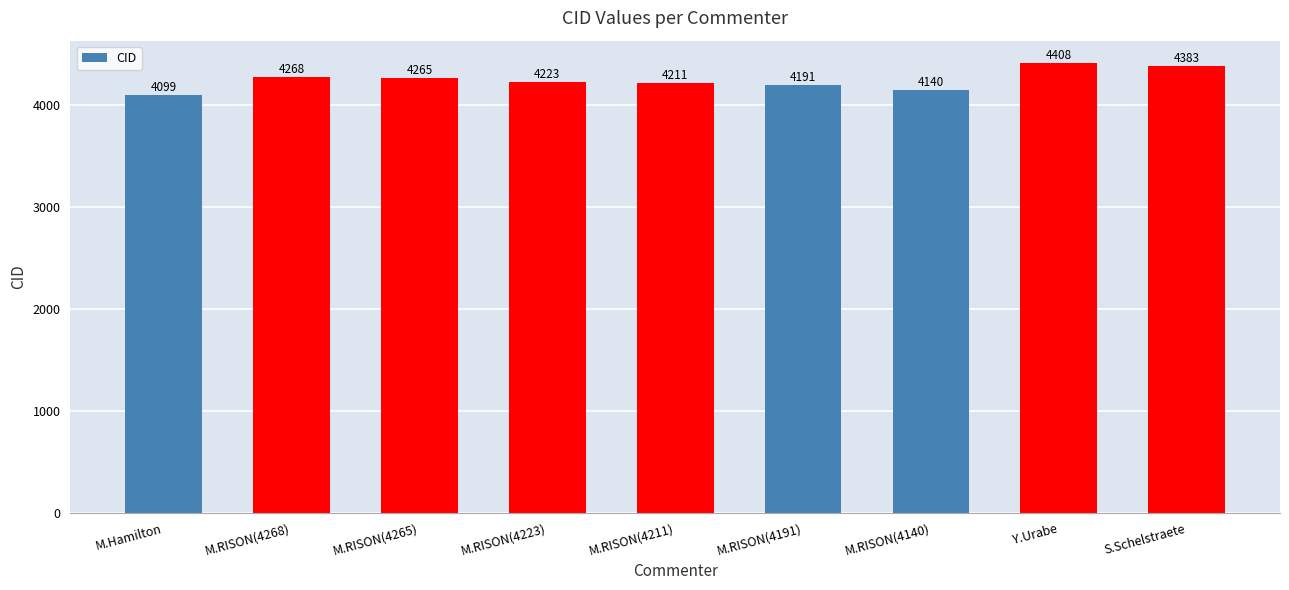

List the labels in order of value, largest first.

Y.Urabe, S.Schelstraete, M.RISON(4268), M.RISON(4265), M.RISON(4223), M.RISON(4211), M.RISON(4191), M.RISON(4140), M.Hamilton